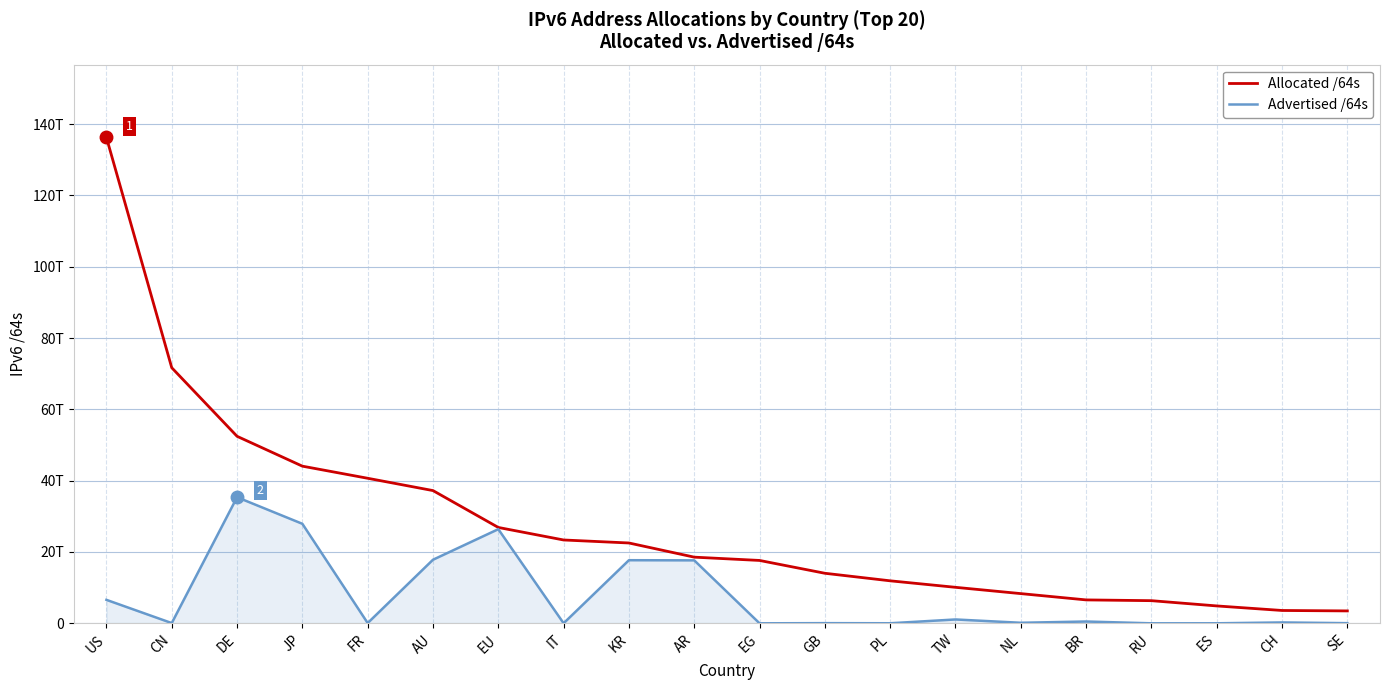

Between AU and KR, which is larger?

AU